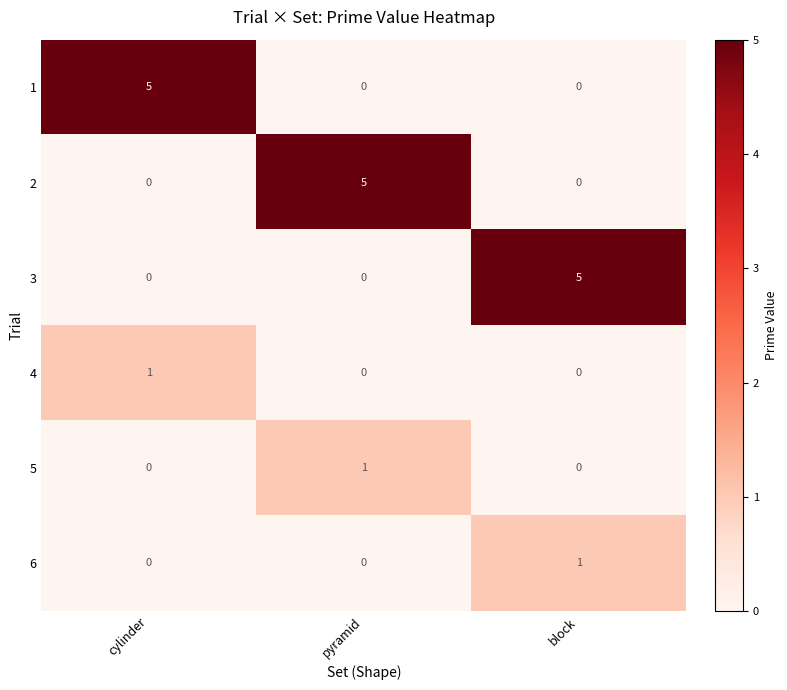

Which category has the highest value in the 3 series?

block